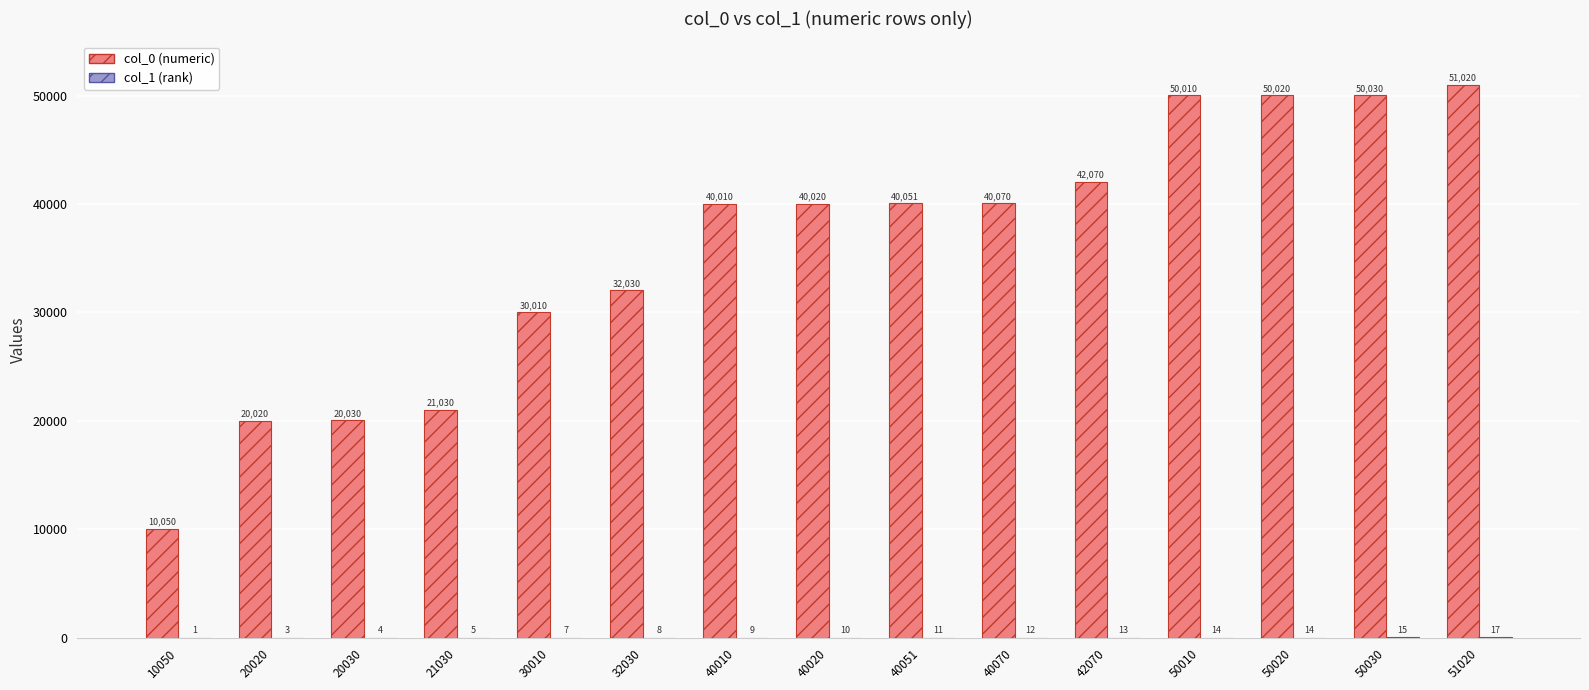

At which category is the sum across all series the highest?

51020